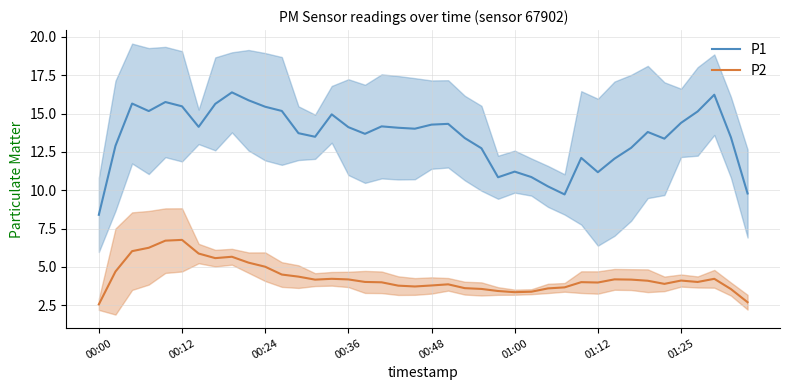

Is this an area chart (filled region under the line)?

No